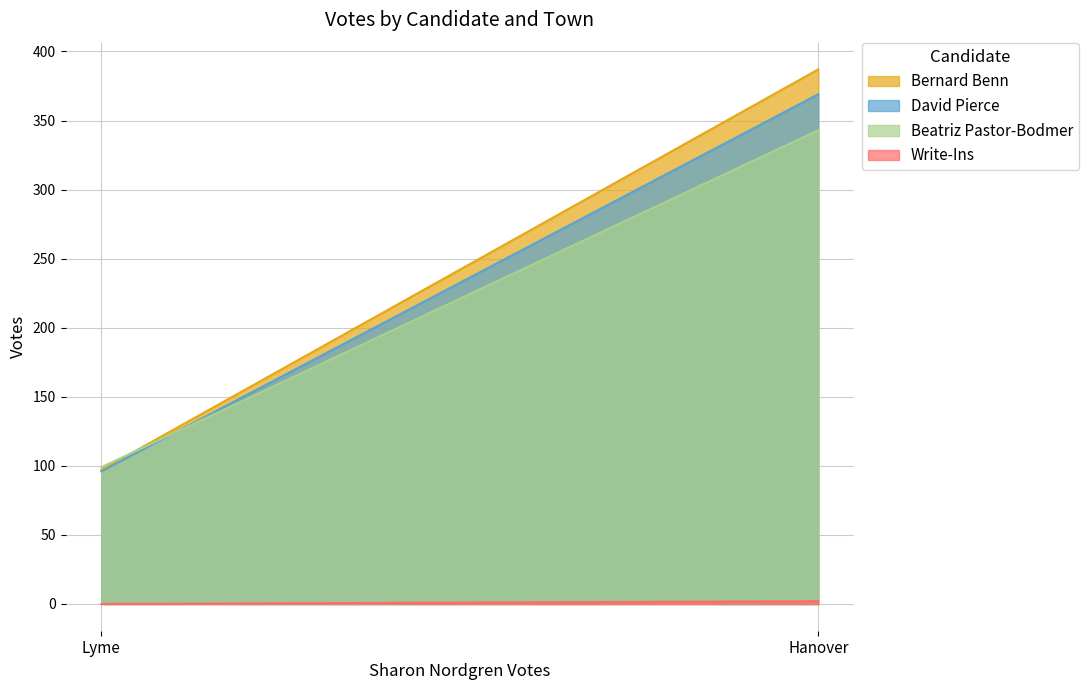

What is the total value across all series at Lyme?

292